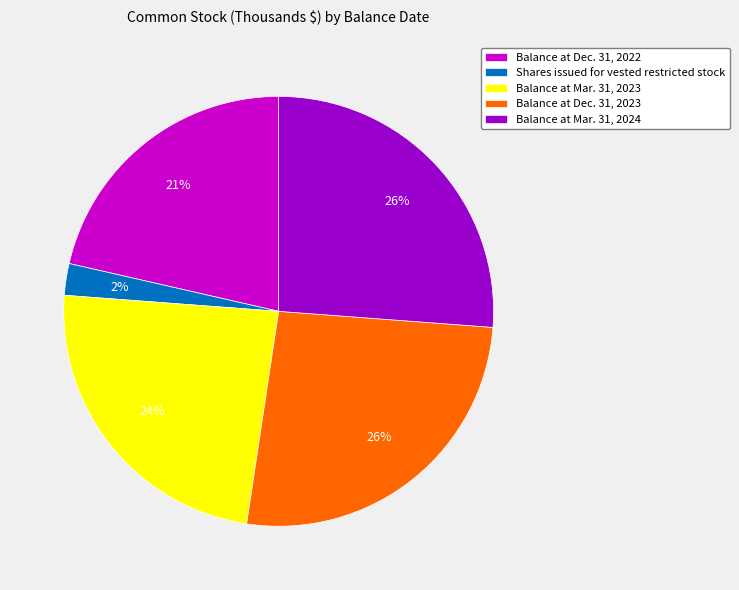

What percentage is the Balance at Dec. 31, 2023 slice, to the nearest percent?

26%